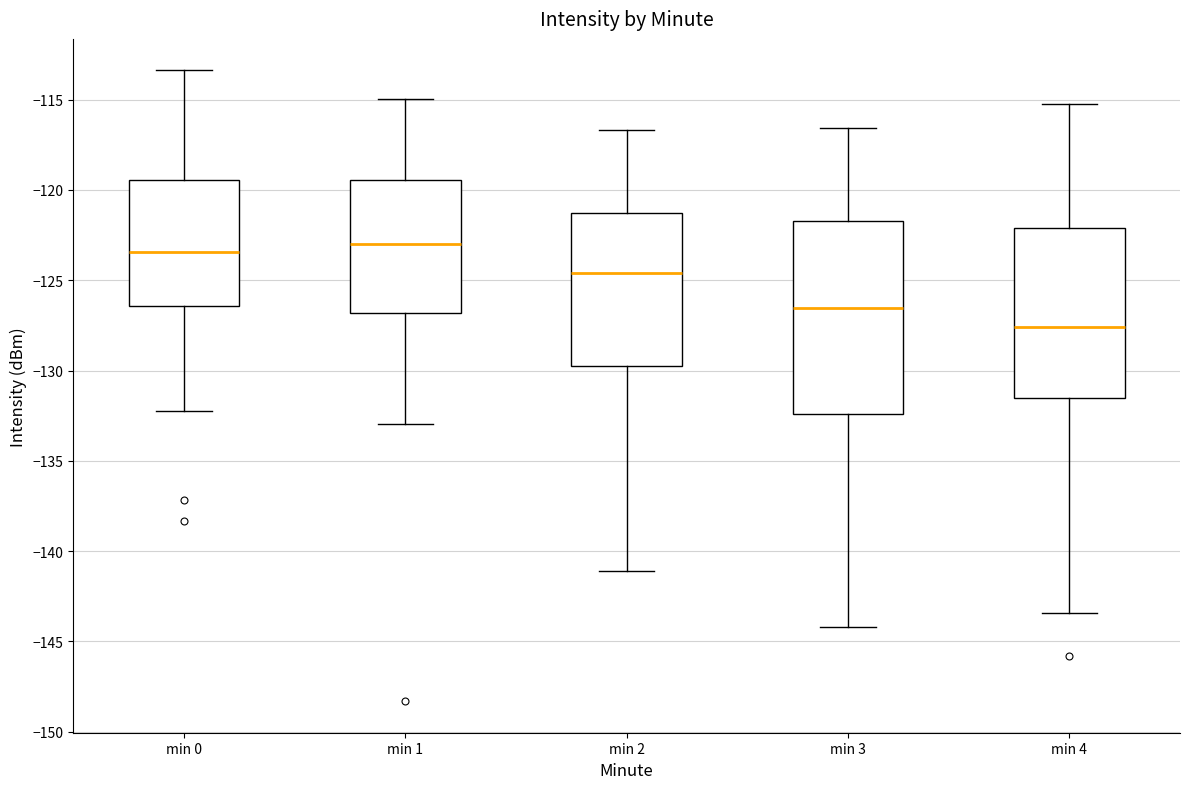

Reading left to right, read every box against the y-axis: the position of its median line, the range the box covers, and the ends of its whiskers. The values are not printed on the chart, so give them approximately, as read against the axis.

min 0: median -123.5, box -126.5 to -119.5, whiskers -132.0 to -113.5
min 1: median -123.0, box -127.0 to -119.5, whiskers -133.0 to -115.0
min 2: median -124.5, box -130.0 to -121.5, whiskers -141.0 to -116.5
min 3: median -126.5, box -132.5 to -121.5, whiskers -144.0 to -116.5
min 4: median -127.5, box -131.5 to -122.0, whiskers -143.5 to -115.0